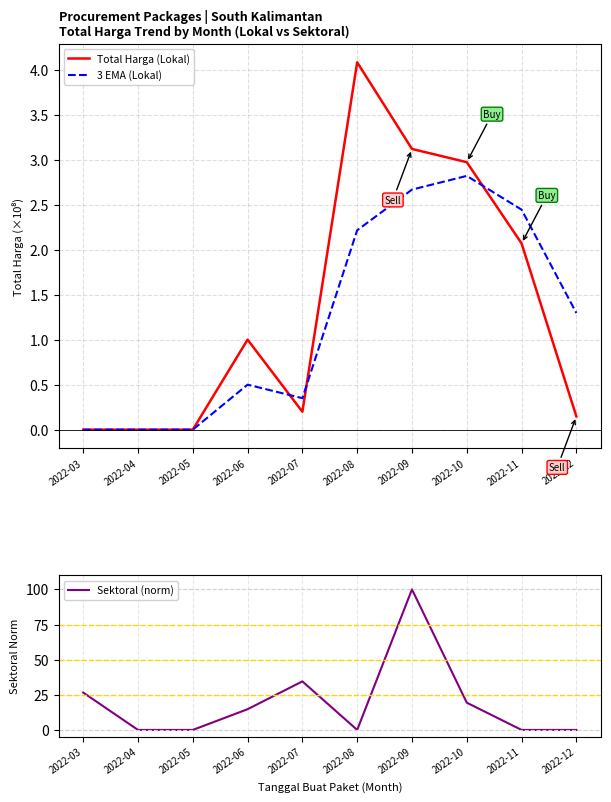

Which category has the highest value across all series?

2022-09